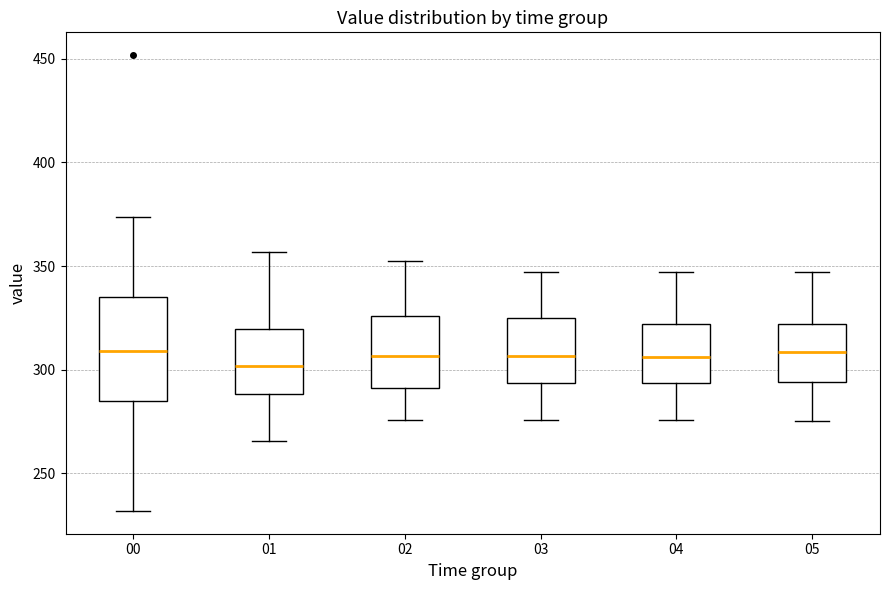

Reading left to right, read every box against the y-axis: the position of its median line, the range the box covers, and the ends of its whiskers. The values are not printed on the chart, so give them approximately, as read against the axis.

00: median 310, box 285 to 335, whiskers 230 to 375
01: median 300, box 290 to 320, whiskers 265 to 355
02: median 305, box 290 to 325, whiskers 275 to 350
03: median 305, box 295 to 325, whiskers 275 to 345
04: median 305, box 295 to 320, whiskers 275 to 345
05: median 310, box 295 to 320, whiskers 275 to 345